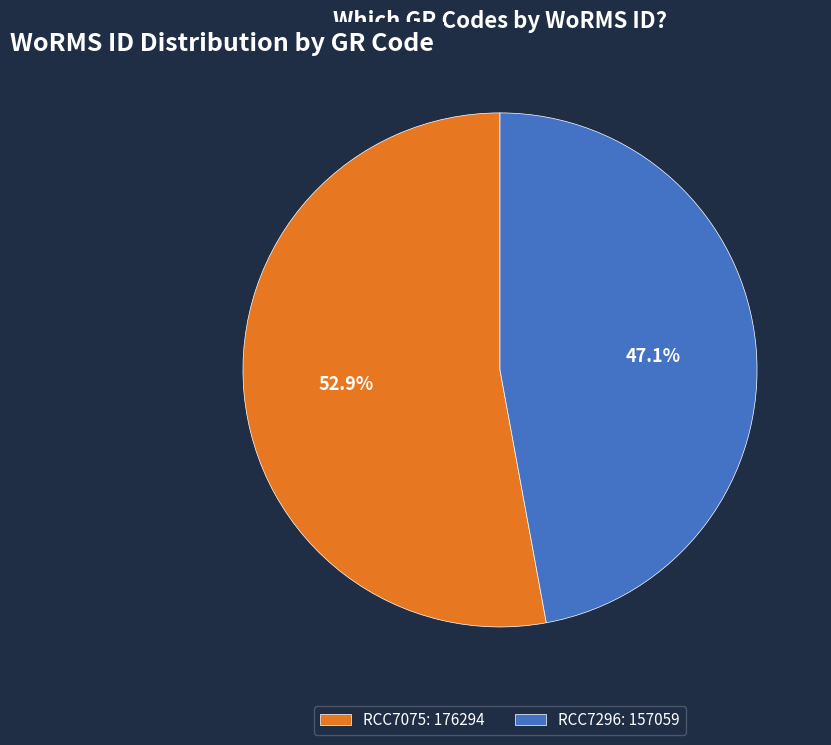

Rank the categories by value from lowest to highest.

RCC7296, RCC7075